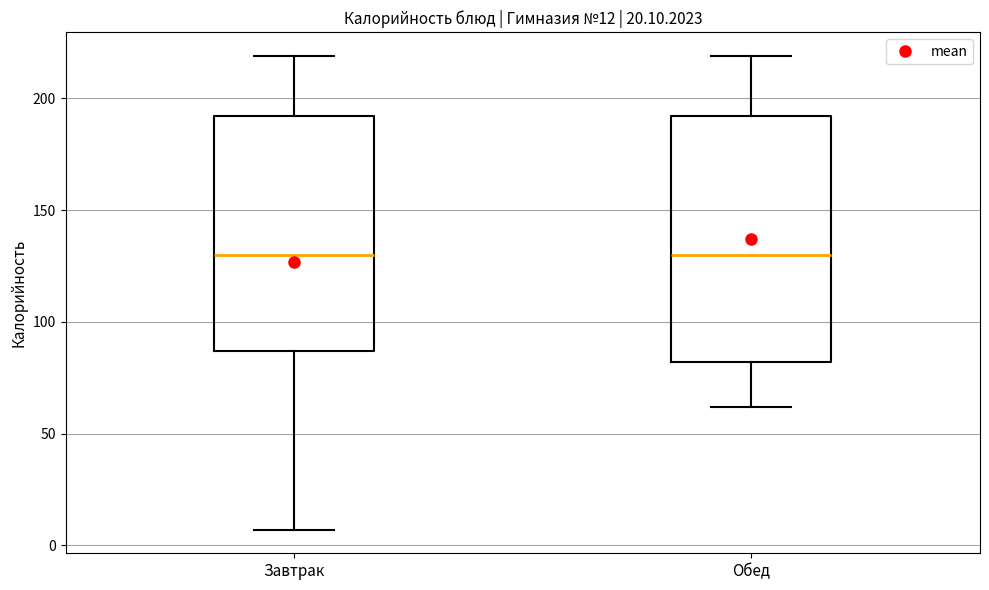

Comparing the boxes themselves (not the whiskers), which one is the tallest?

Обед